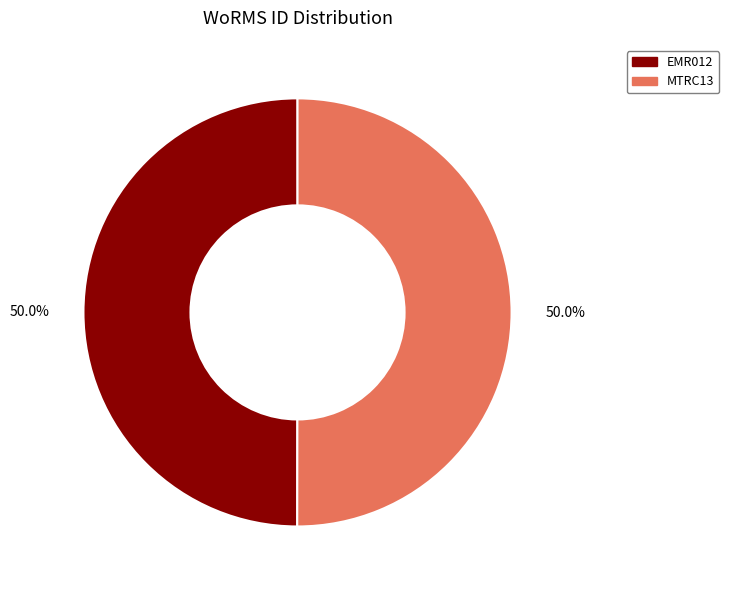

Do EMR012 and MTRC13 together represent more than half of the pie?

Yes